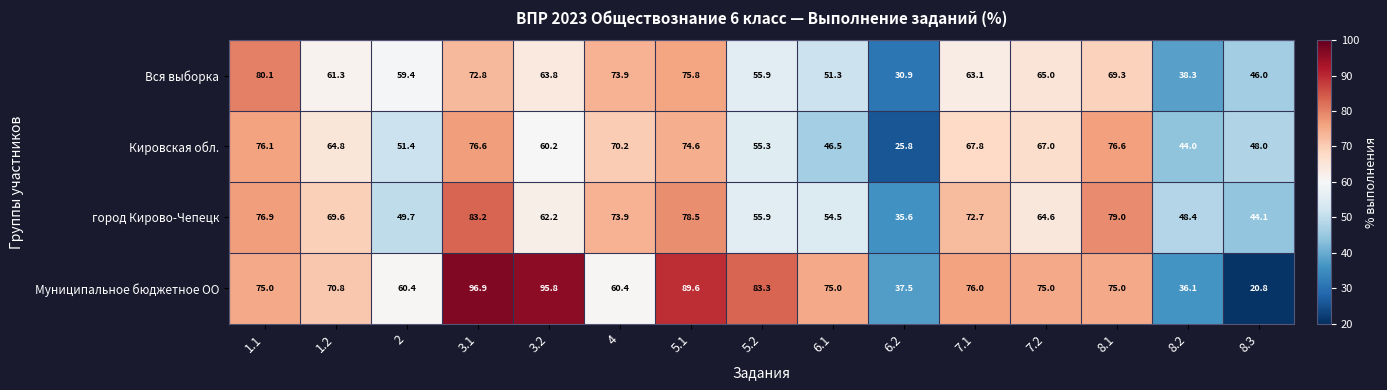

Which series has the widest spread of values?

Муниципальное бюджетное ОО